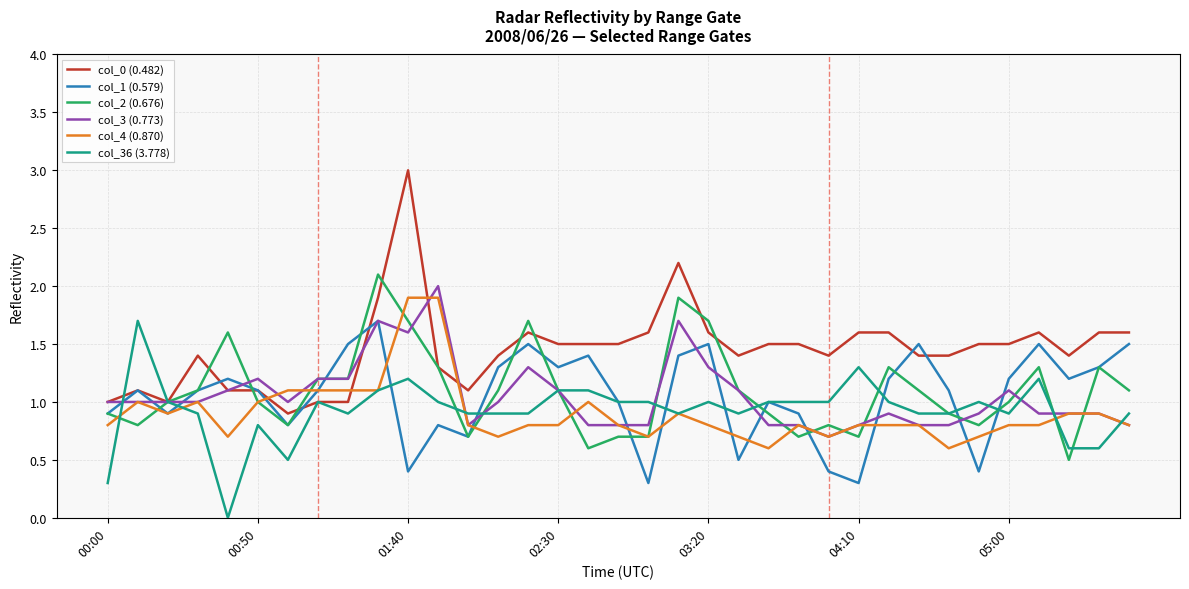

What is the maximum value for col_36 (3.778)?

1.7